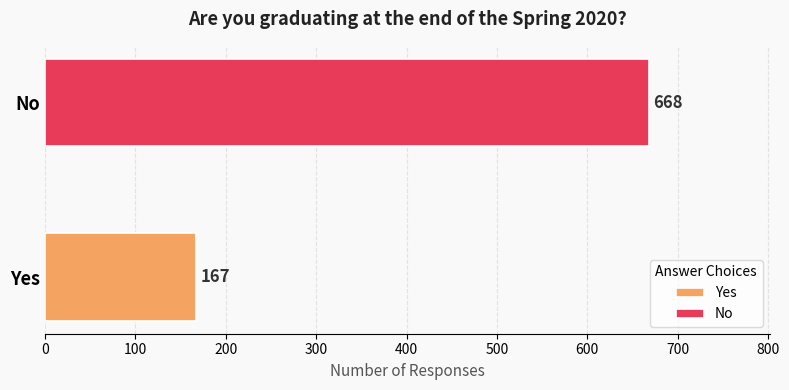

Which series has the widest spread of values?

Yes